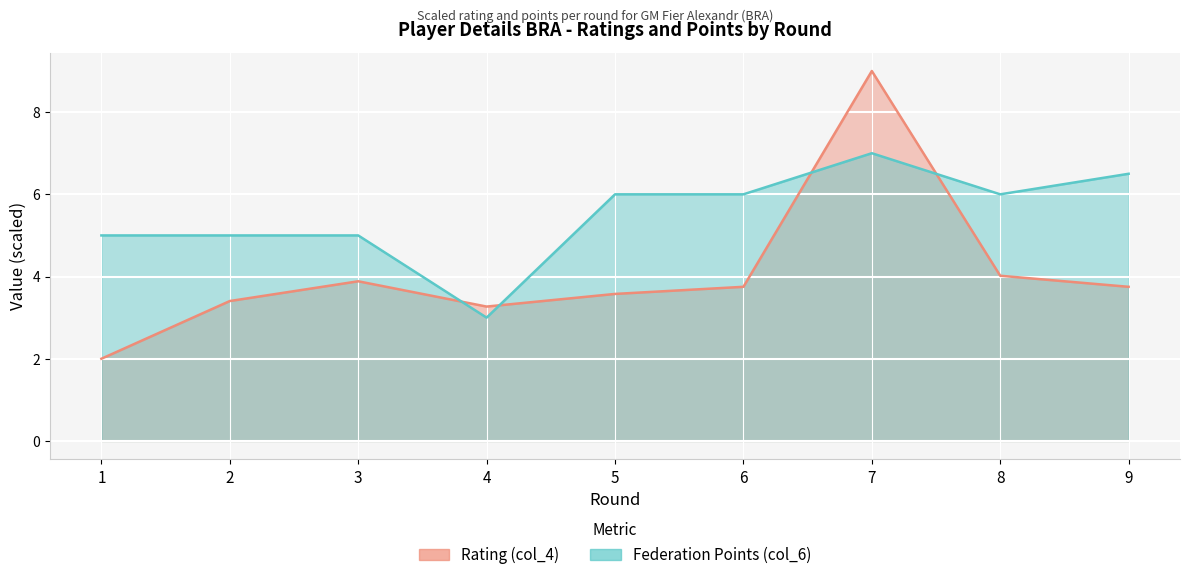

Reading right to left, what are all the values shown in this chart?

Rating (col_4): 3.8	4.0	9.0	3.8	3.6	3.3	3.9	3.4	2.0
Federation Points (col_6): 6.5	6.0	7.0	6.0	6.0	3.0	5.0	5.0	5.0